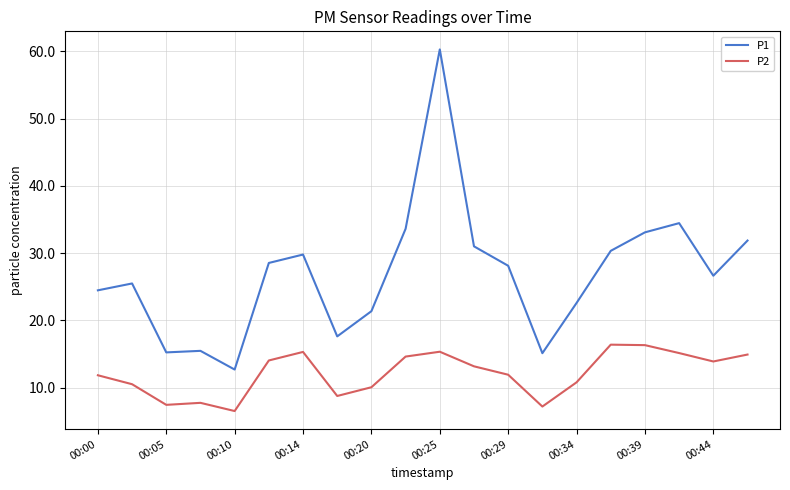

True or false: P2 and P1 cross at least once.

False